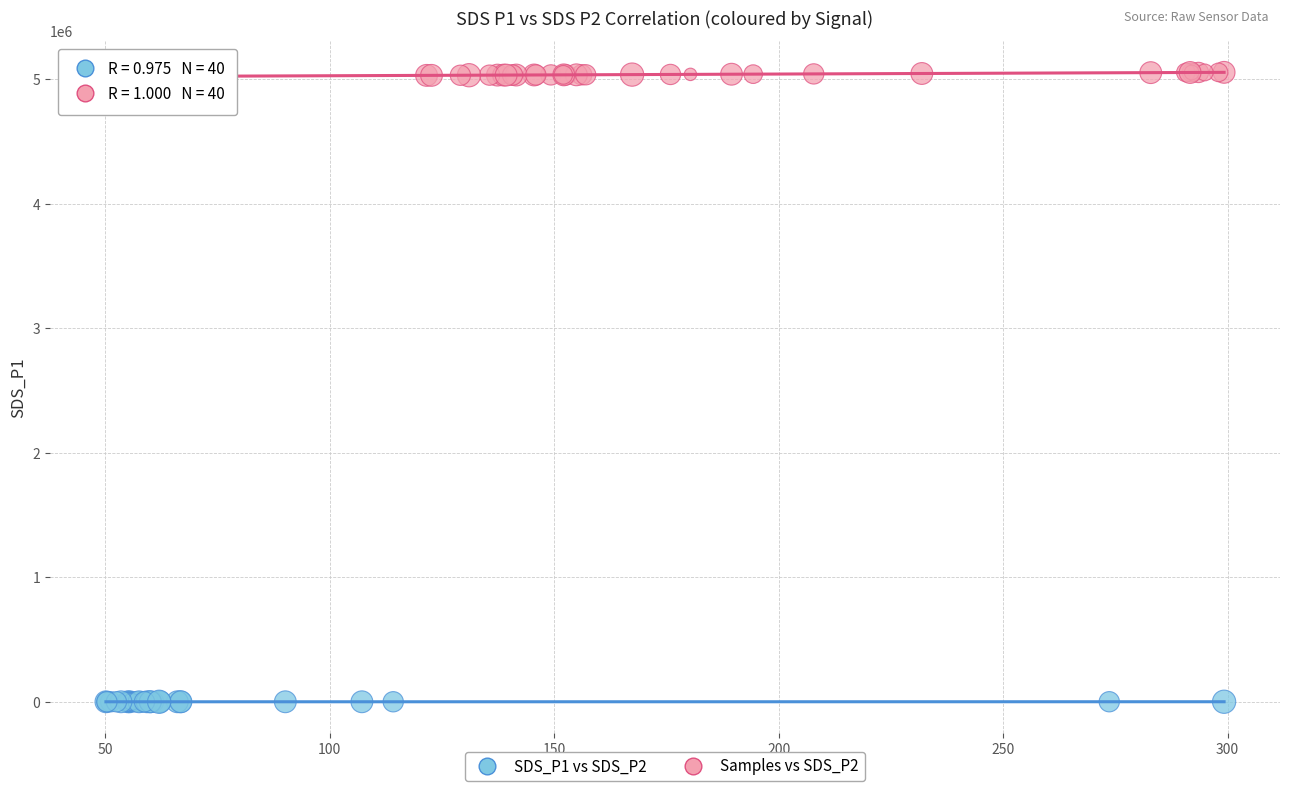

What are all the series names shown in the legend?

SDS_P1 vs SDS_P2, Samples vs SDS_P2